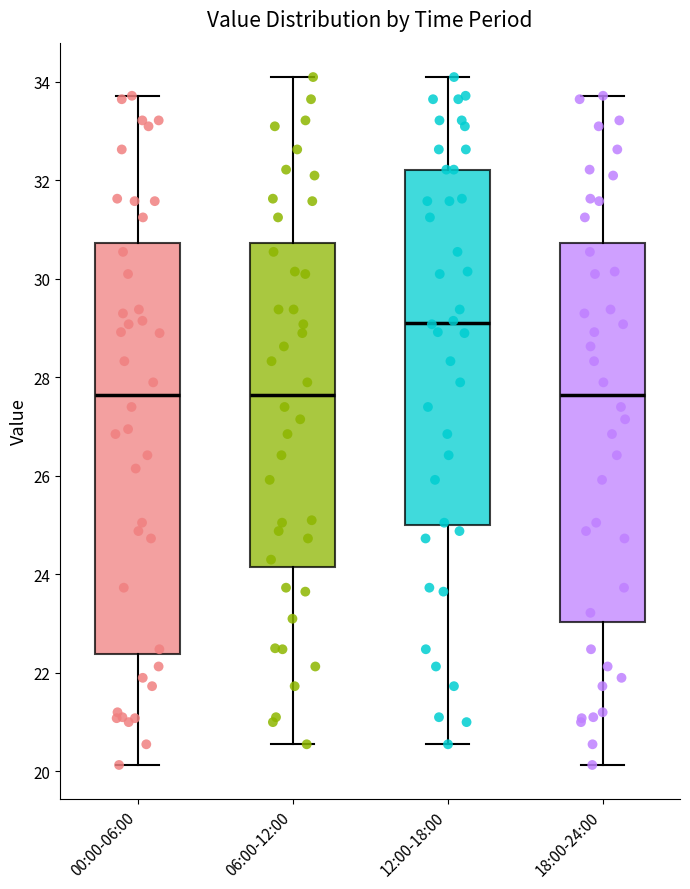

Reading left to right, read every box against the y-axis: the position of its median line, the range the box covers, and the ends of its whiskers. The values are not printed on the chart, so give them approximately, as read against the axis.

00:00-06:00: median 27.6, box 22.4 to 30.8, whiskers 20.2 to 33.8
06:00-12:00: median 27.6, box 24.2 to 30.8, whiskers 20.6 to 34.2
12:00-18:00: median 29.2, box 25.0 to 32.2, whiskers 20.6 to 34.2
18:00-24:00: median 27.6, box 23.0 to 30.8, whiskers 20.2 to 33.8